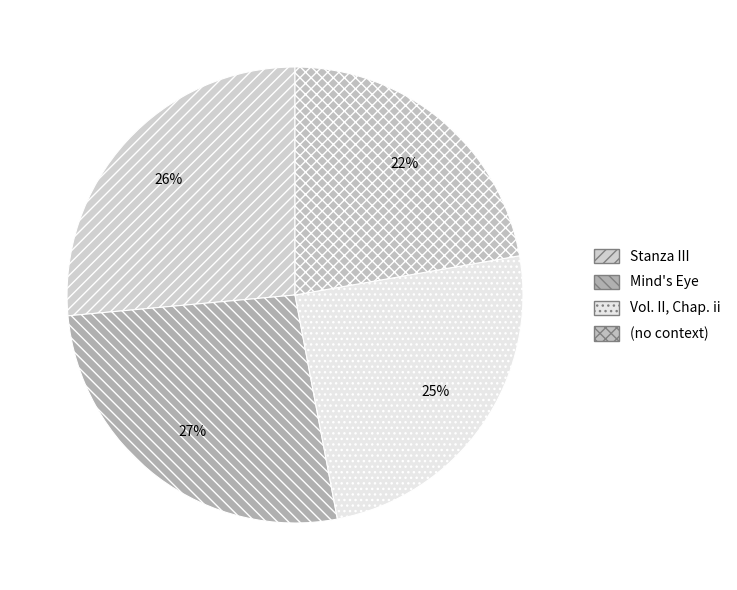

Is (no context) the majority of the pie?

No